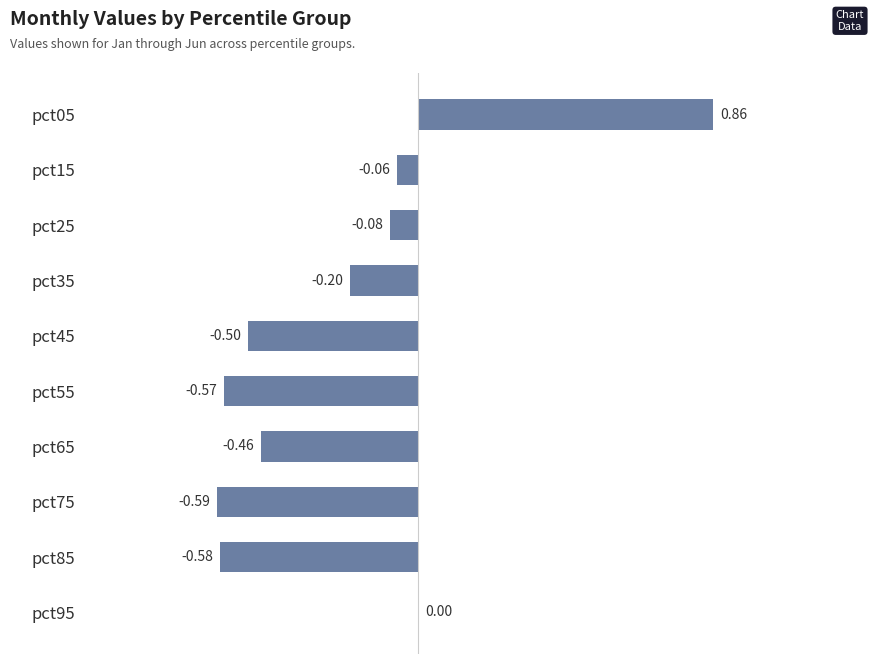

What is the sum of all values?

-2.2